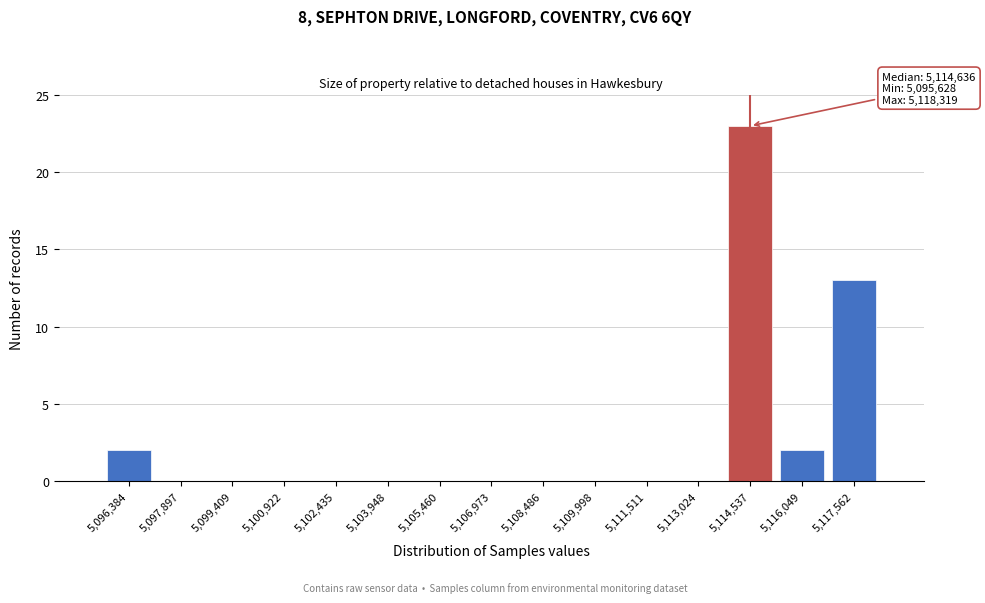

Over which range of the x-axis is the bar tallest?

5113800 to 5115200